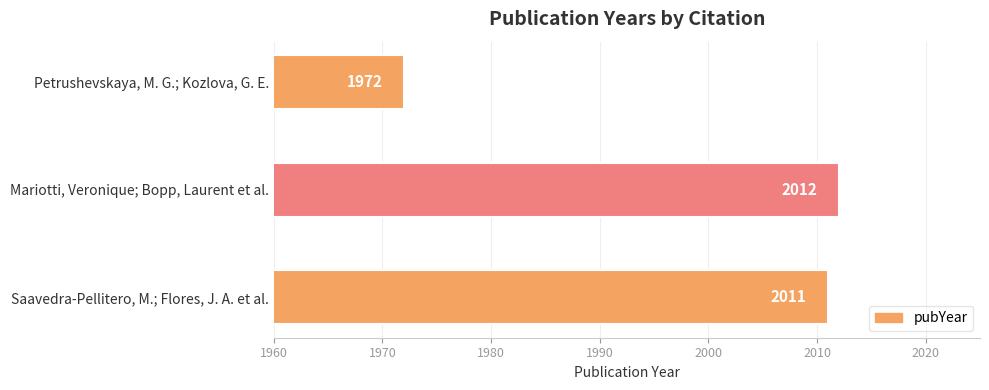

Rank the categories by value from highest to lowest.

Mariotti, Veronique; Bopp, Laurent et al., Saavedra-Pellitero, M.; Flores, J. A. et al., Petrushevskaya, M. G.; Kozlova, G. E.